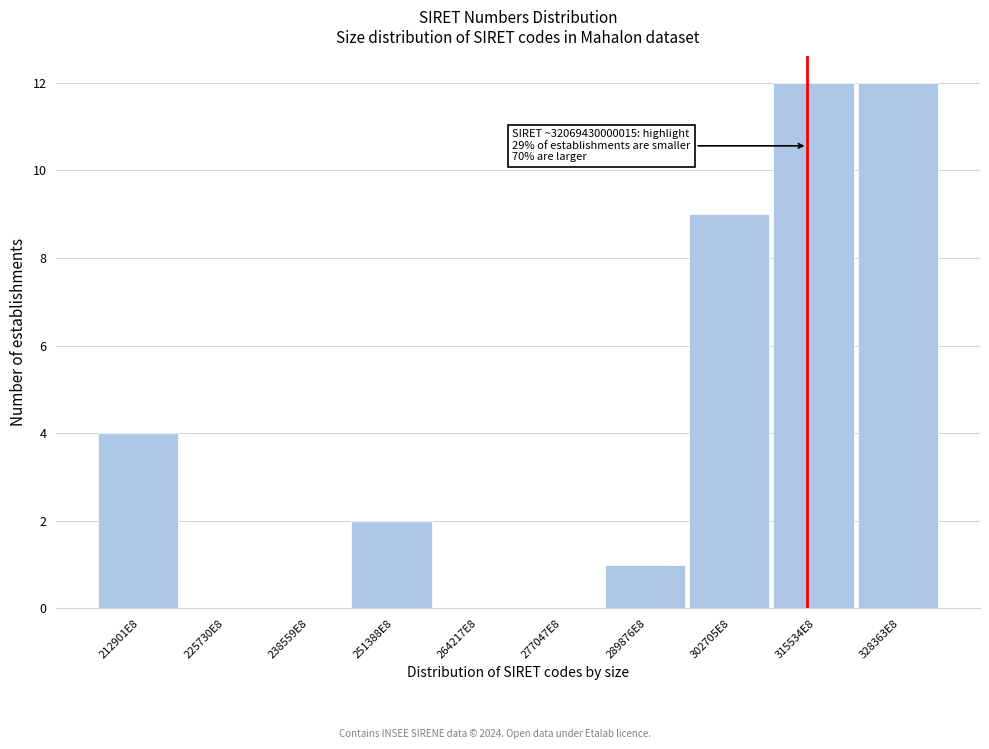

Reading right to left, transcribe all the data shown in this chart.

328363E8=12	315534E8=12	302705E8=9	289876E8=1	277047E8=0	264217E8=0	251388E8=2	238559E8=0	225730E8=0	212901E8=4